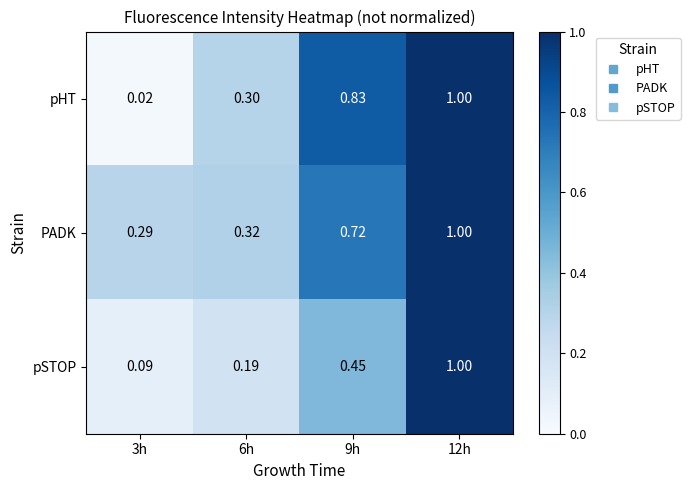

Rank the series by their average value, from highest to lowest.

PADK, pHT, pSTOP